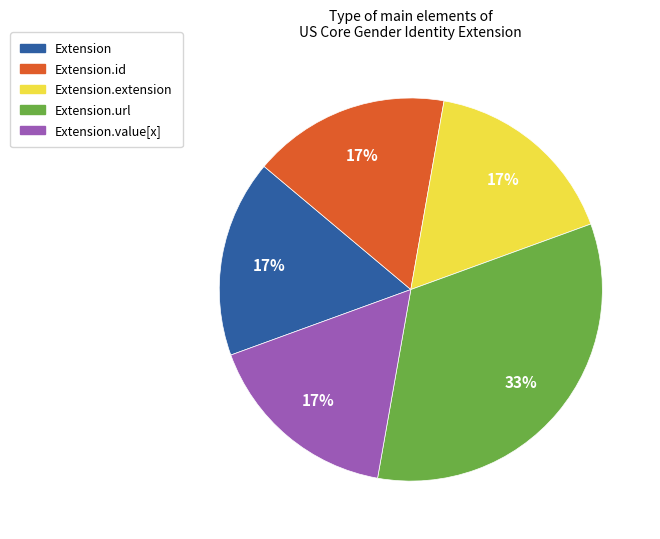

To the nearest percent, what portion does Extension.url represent?

33%